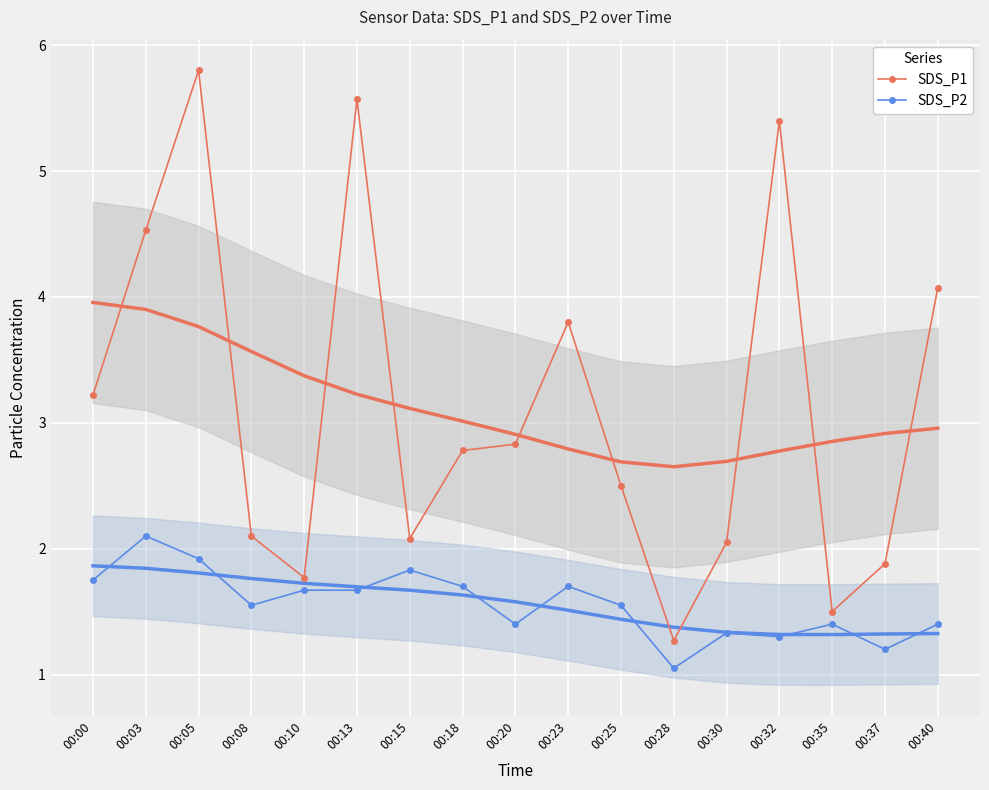

True or false: SDS_P1 has more than 2 interior local peaks.

True